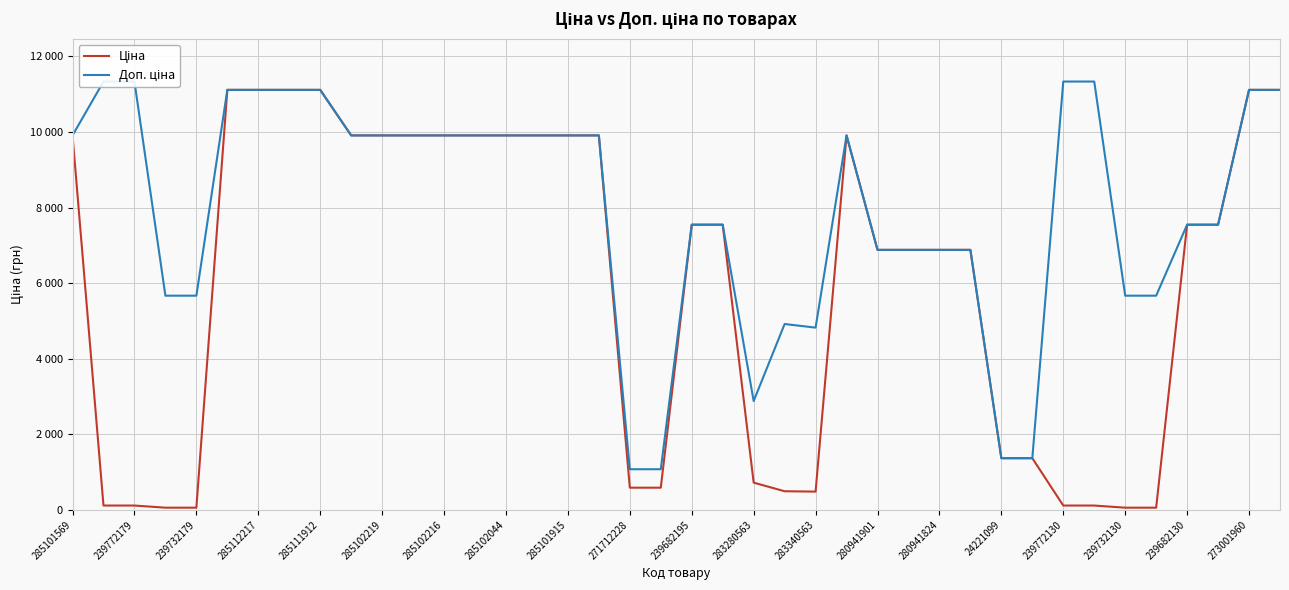

What are all the series names shown in the legend?

Ціна, Доп. ціна